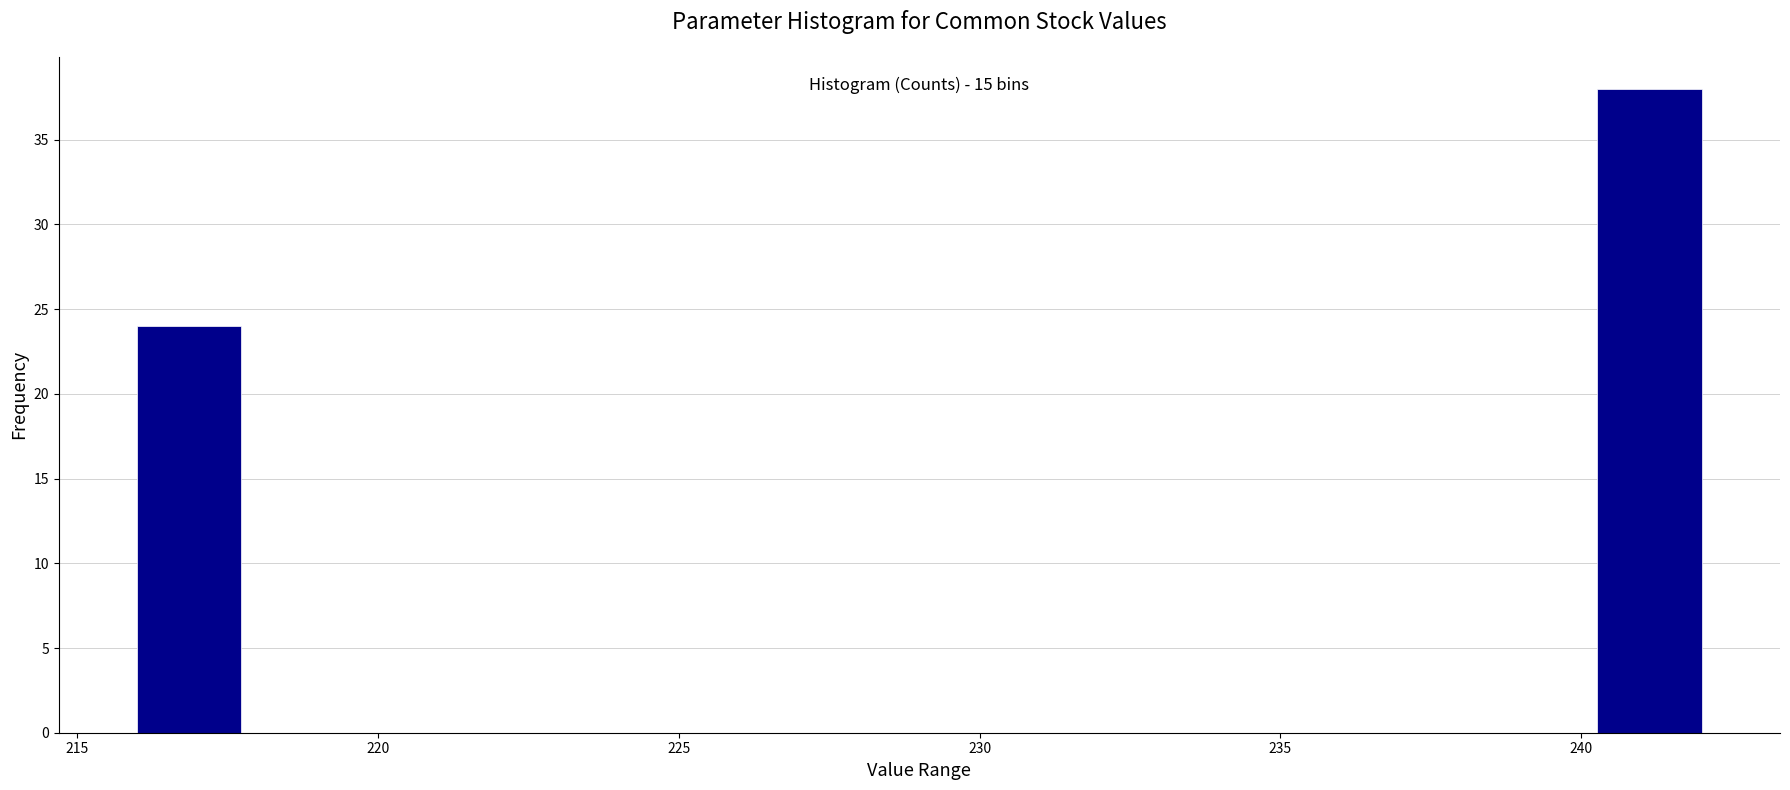

Around what value on the x-axis is the tallest bar? Give the approximate position of its centre, as read against the axis.

241.0